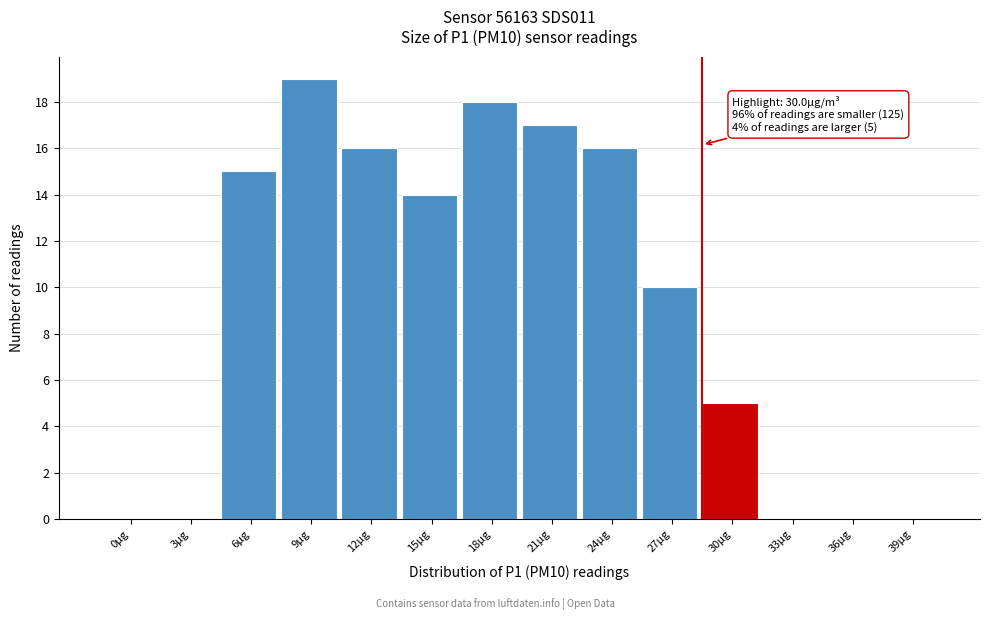

Reading left to right, what are all the values shown in this chart?

0µg=0	3µg=0	6µg=15	9µg=19	12µg=16	15µg=14	18µg=18	21µg=17	24µg=16	27µg=10	30µg=5	33µg=0	36µg=0	39µg=0